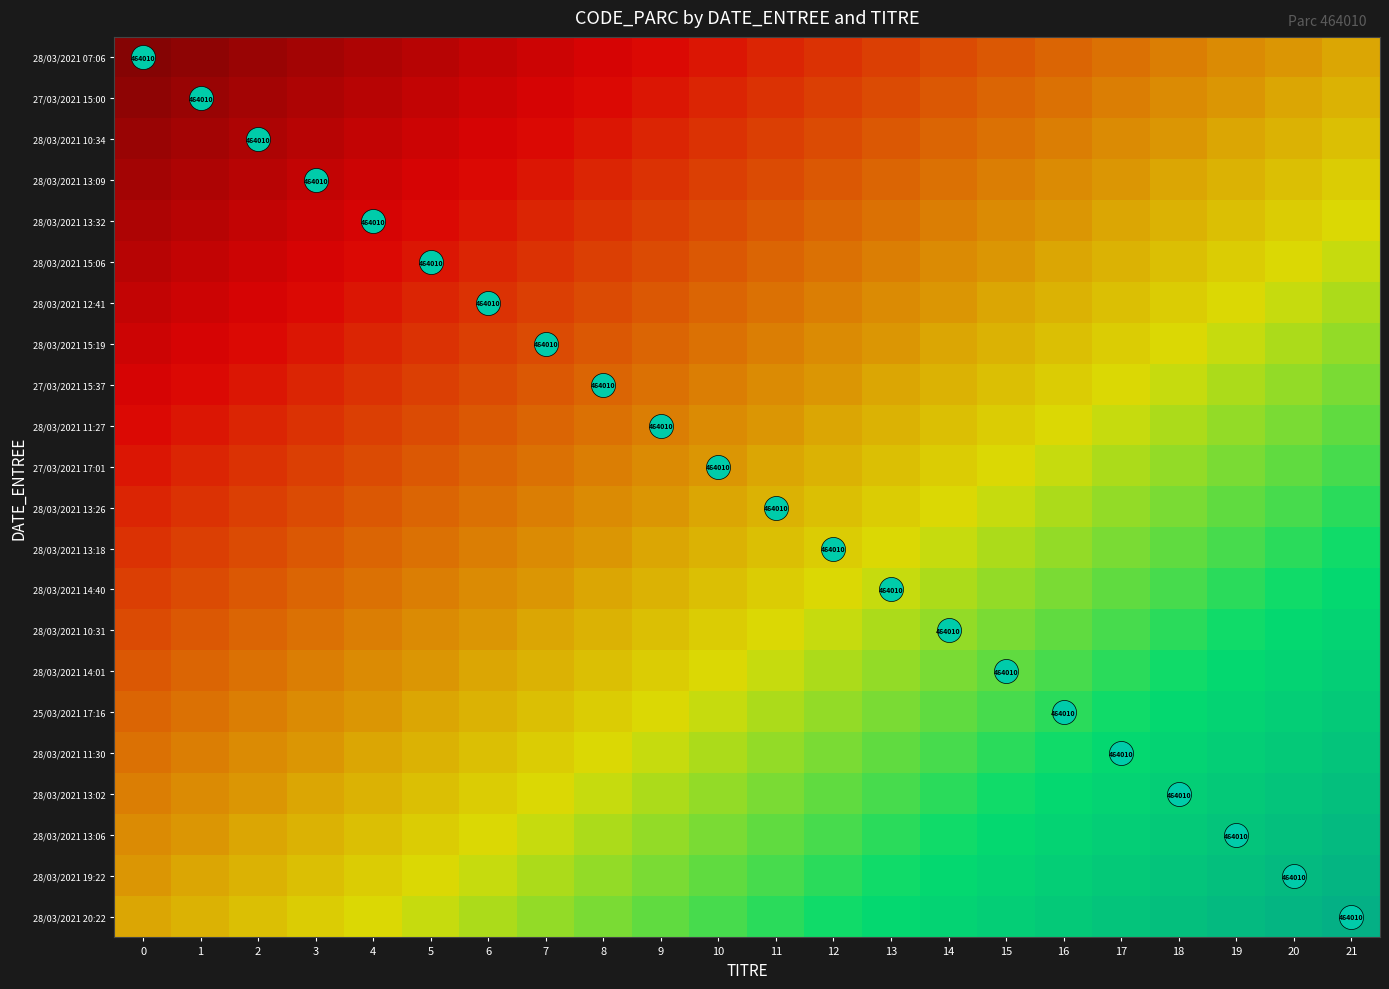

At 9, list the series in order from largest to smallest.

28/03/2021 20:22, 28/03/2021 19:22, 28/03/2021 13:06, 28/03/2021 13:02, 28/03/2021 11:30, 25/03/2021 17:16, 28/03/2021 14:01, 28/03/2021 10:31, 28/03/2021 14:40, 28/03/2021 13:18, 28/03/2021 13:26, 27/03/2021 17:01, 28/03/2021 11:27, 27/03/2021 15:37, 28/03/2021 15:19, 28/03/2021 12:41, 28/03/2021 15:06, 28/03/2021 13:32, 28/03/2021 13:09, 28/03/2021 10:34, 27/03/2021 15:00, 28/03/2021 07:06